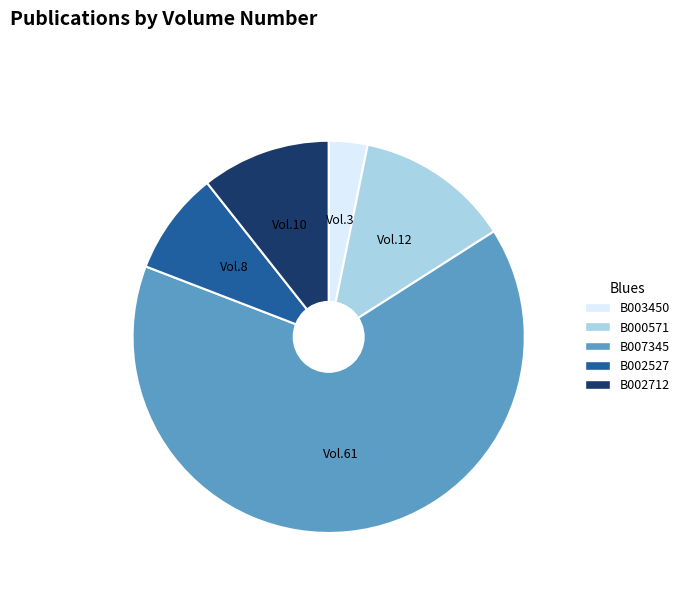

Approximately how many times larger is the value at B007345 compared to B002712?

6.1